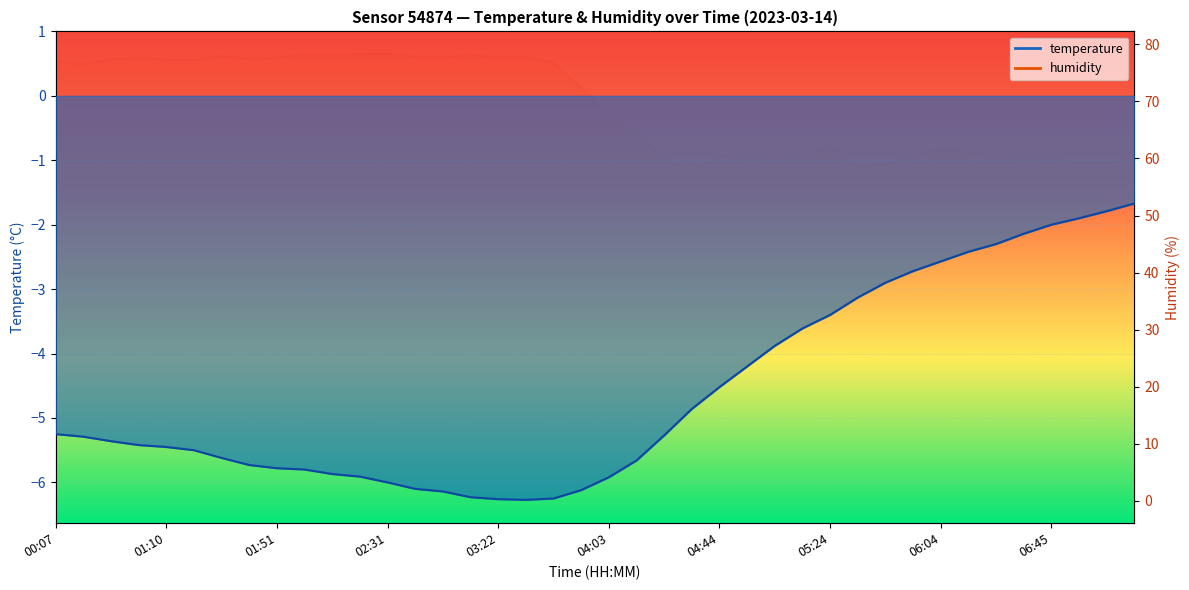

The value of humidity at 06:45 is 60.1. True or false?

True